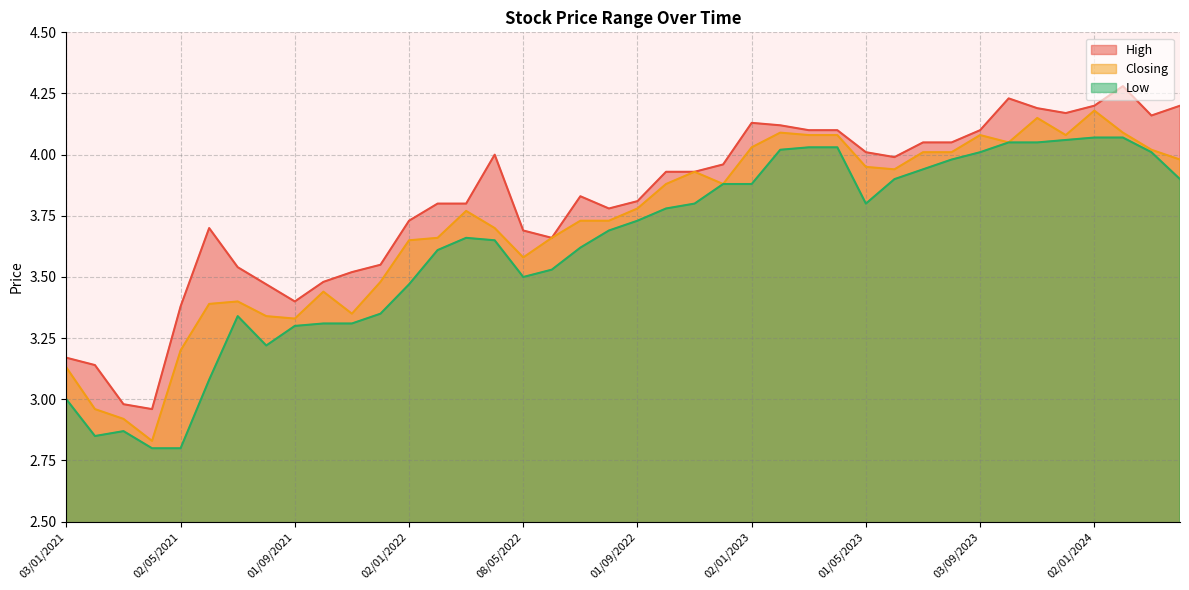

What are all the series names shown in the legend?

High, Closing, Low